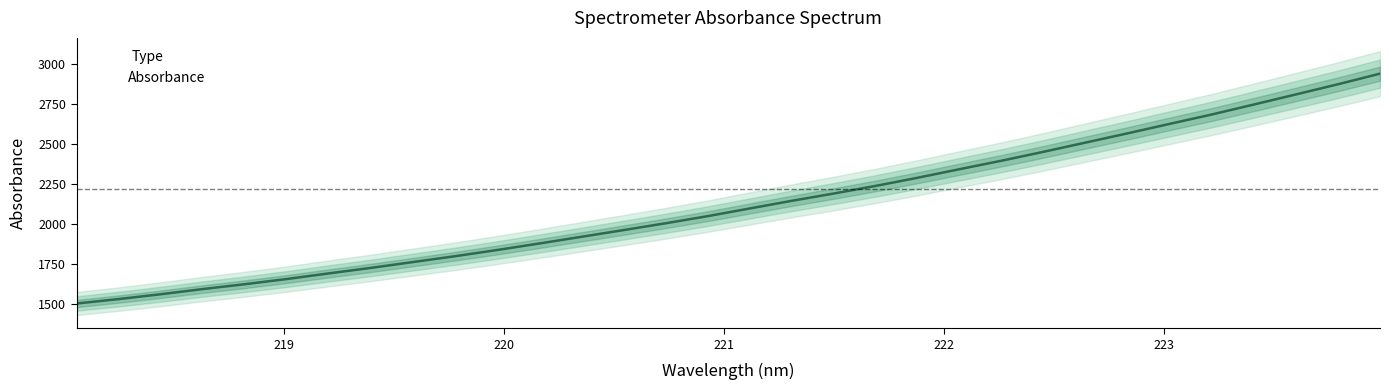

The chart shows a value of 1837.7 at 219.9712. True or false?

True